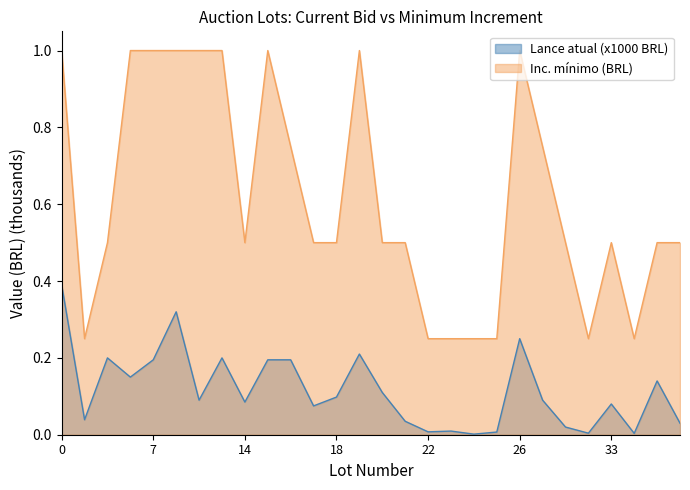

Where is the first local minimum for Lance atual (x1000)?

2